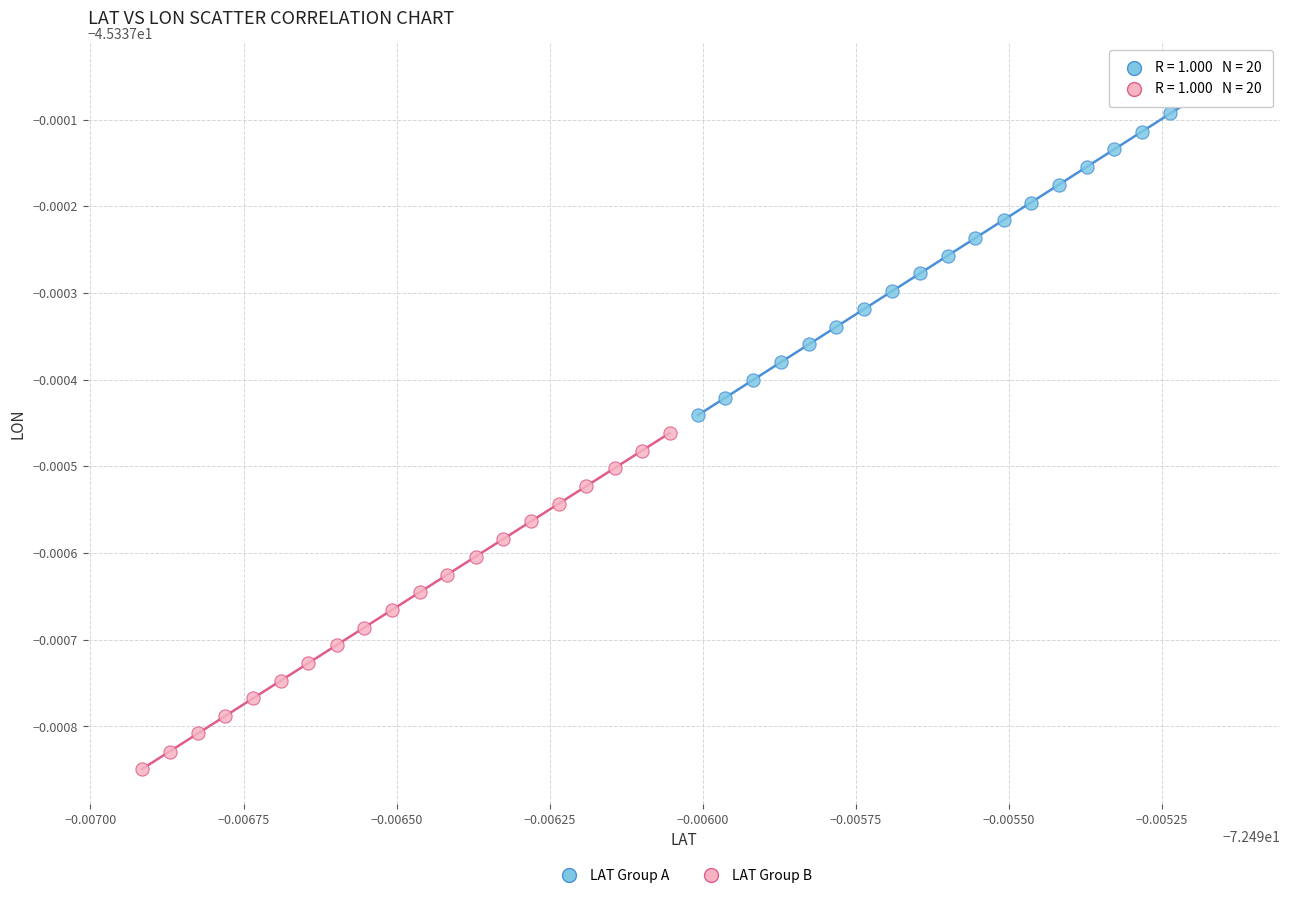

Which series has the largest Y range (max minus min)?

LAT Group A